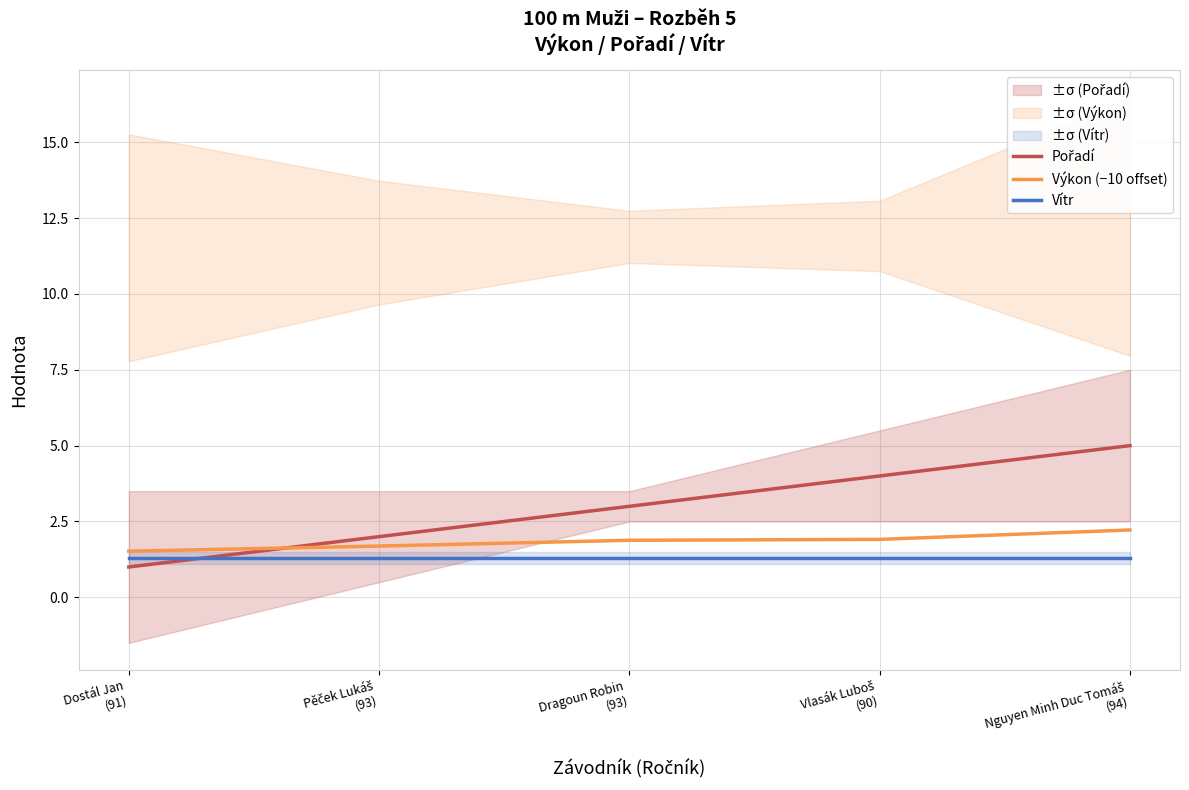

Which has a higher value, Vlasák Luboš
(90) or Nguyen Minh Duc Tomáš
(94)?

Nguyen Minh Duc Tomáš
(94)